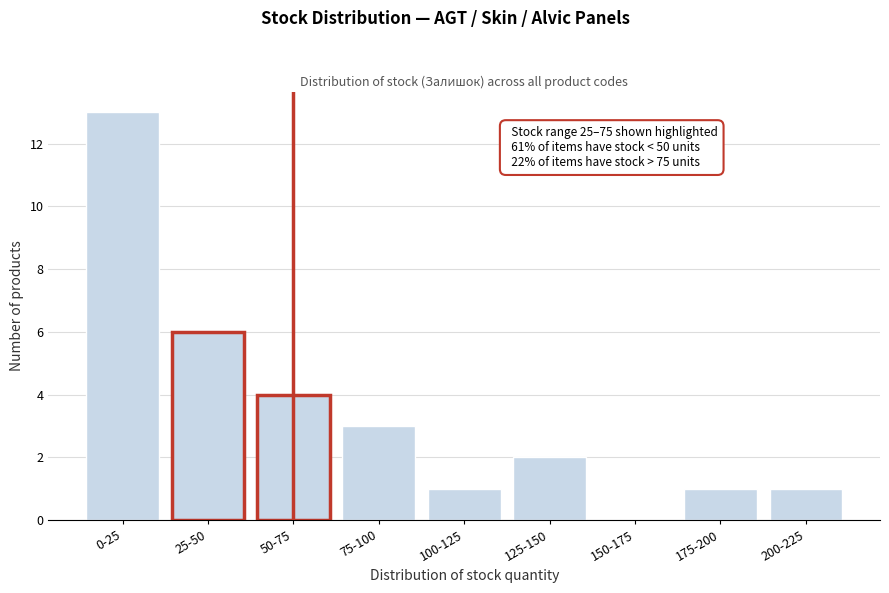

Reading left to right, extract all data points from this chart.

0-25=13	25-50=6	50-75=4	75-100=3	100-125=1	125-150=2	150-175=0	175-200=1	200-225=1